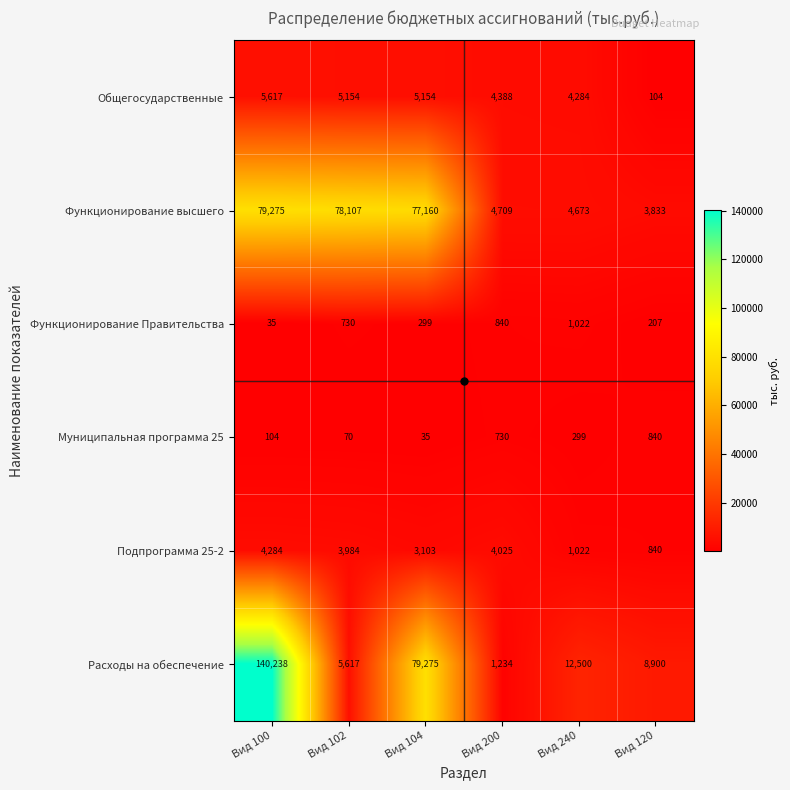

Read the Функционирование высшего value at Вид 102, to the nearest 50.

78100